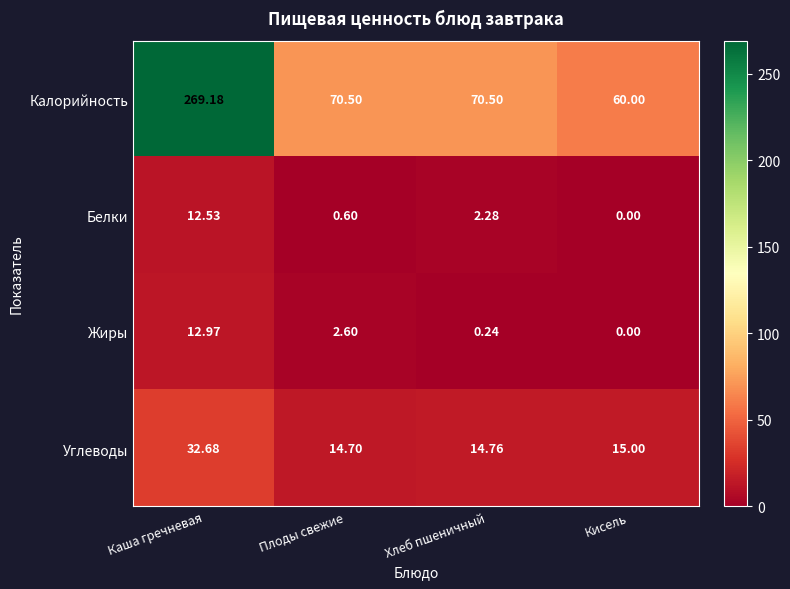

Which category has the highest value across all series?

Каша гречневая